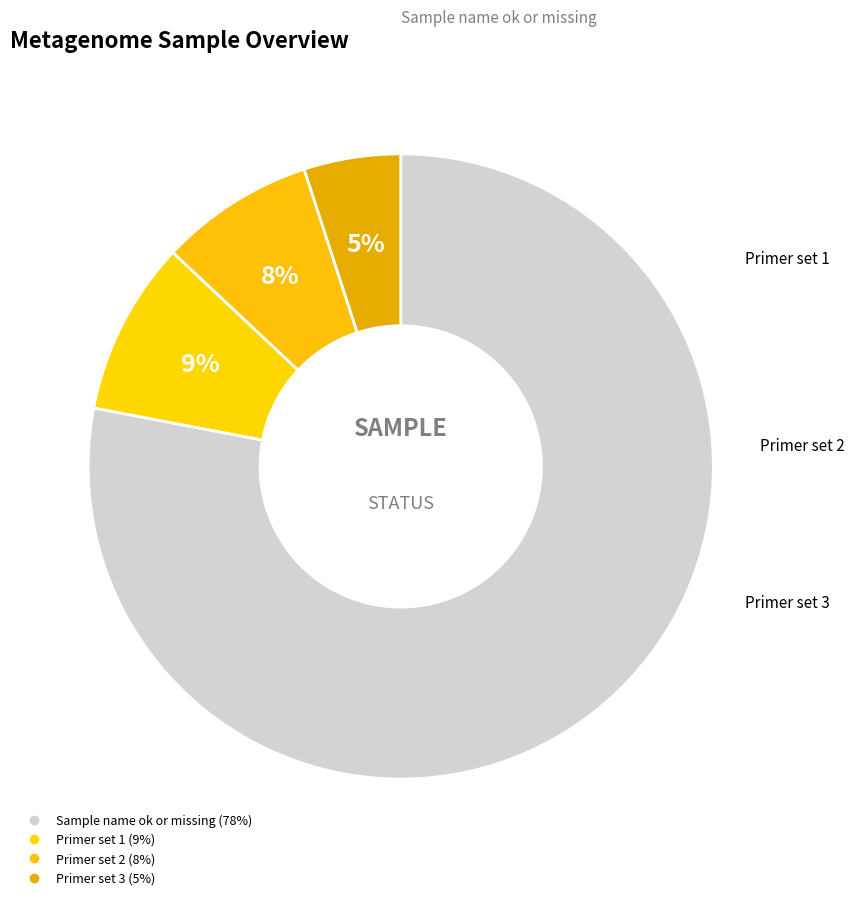

How many slices are in this pie chart?

4